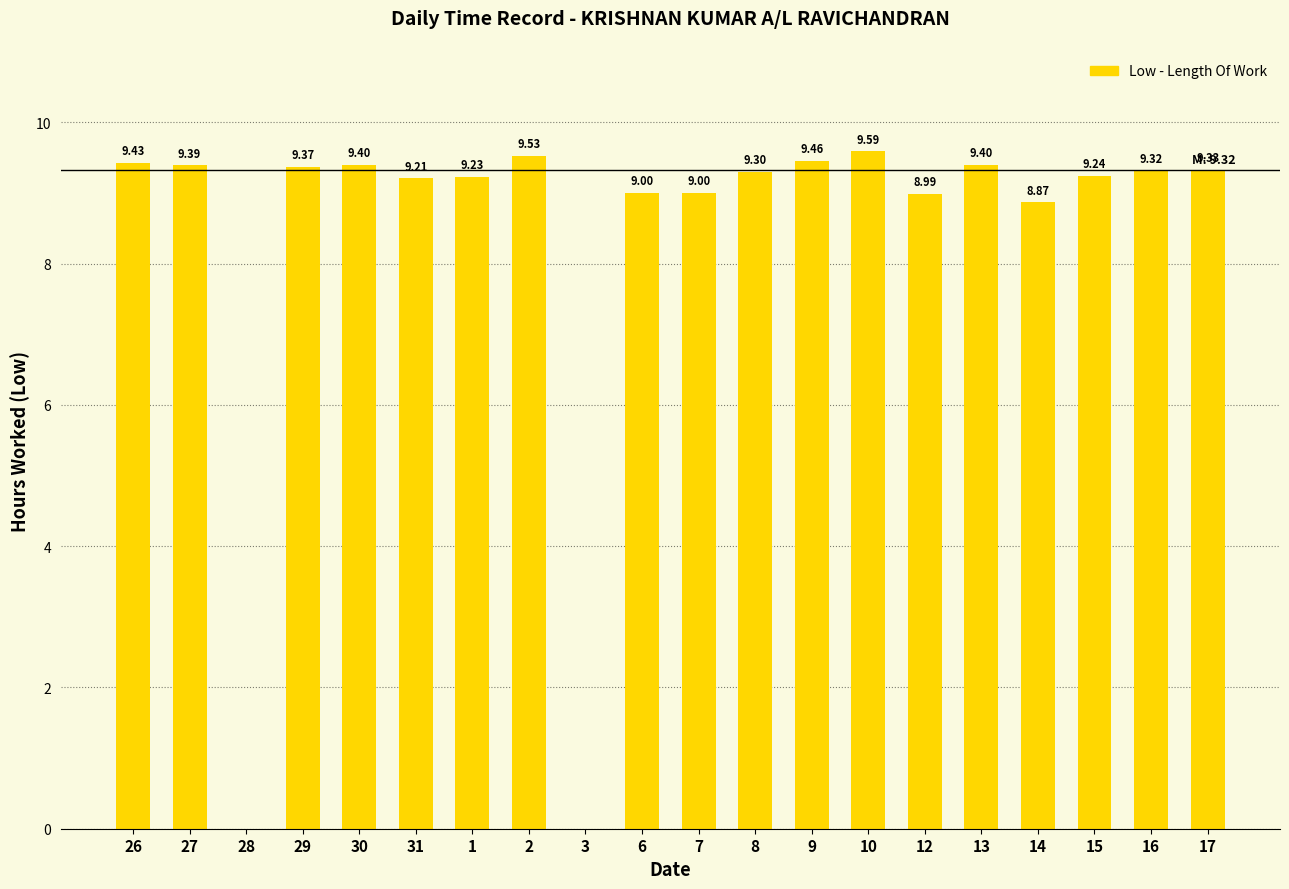

What is the ratio of the value at 2 to the value at 27?

1.0